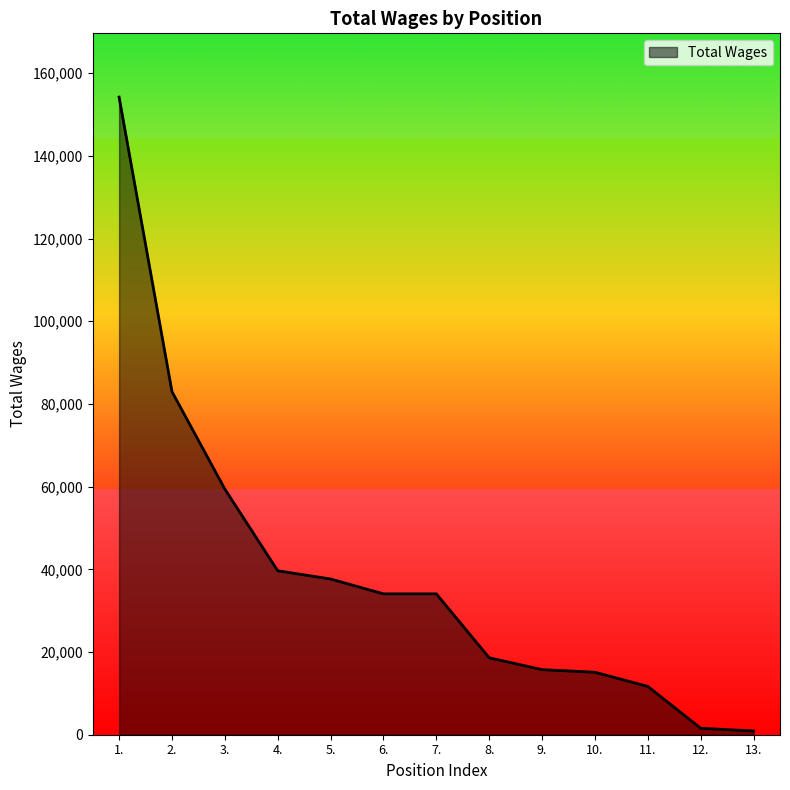

Is it true that the value at 4. is 39652?

True